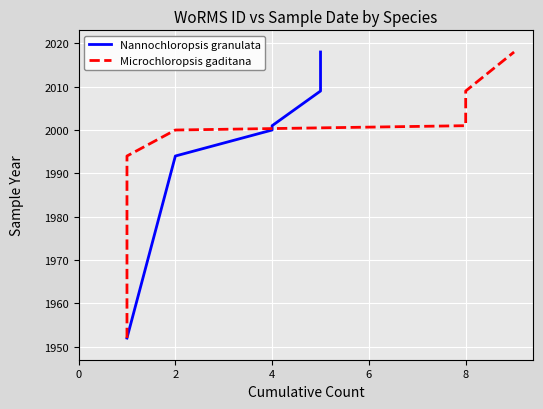

What is the greatest value displayed?

2018